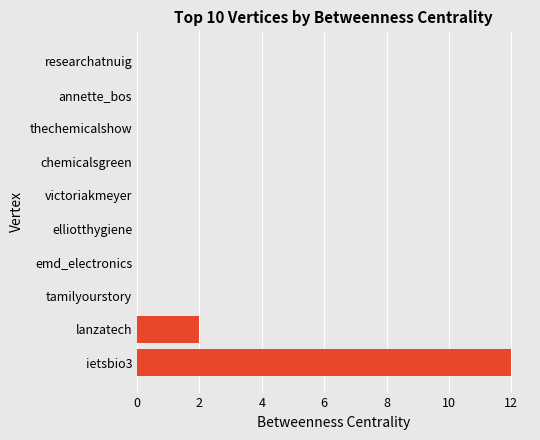

What is the greatest value displayed?

12